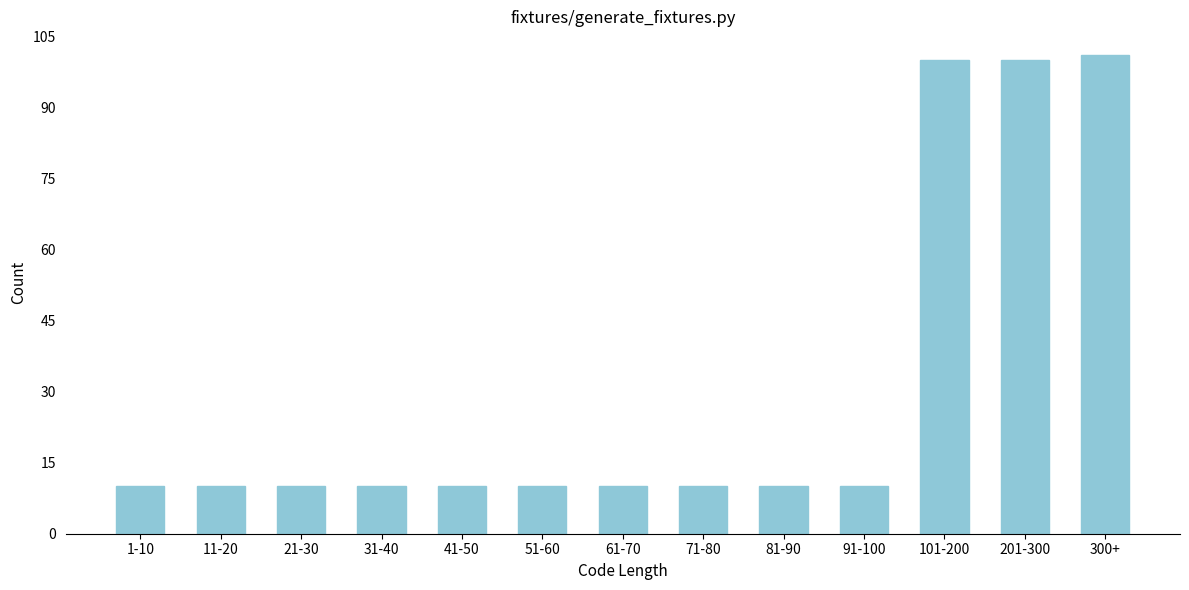

Reading right to left, list all the values displayed in this chart.

101	100	100	10	10	10	10	10	10	10	10	10	10